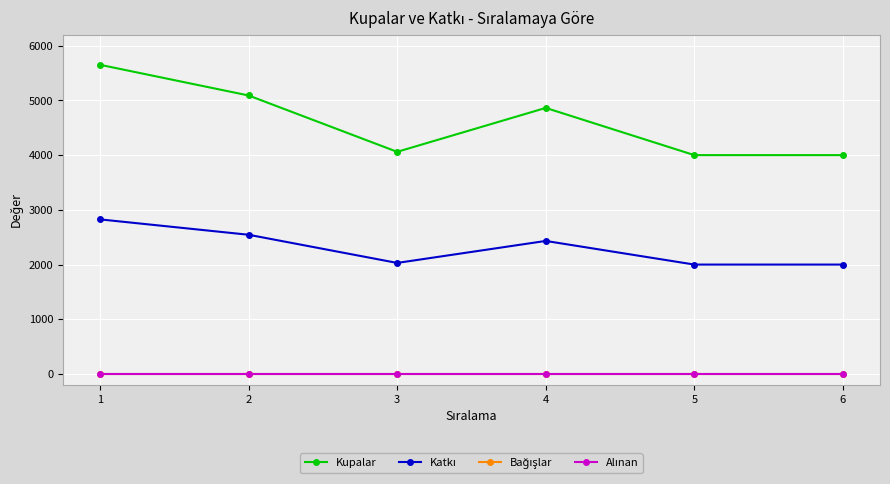

Does the chart have visible grid lines?

Yes